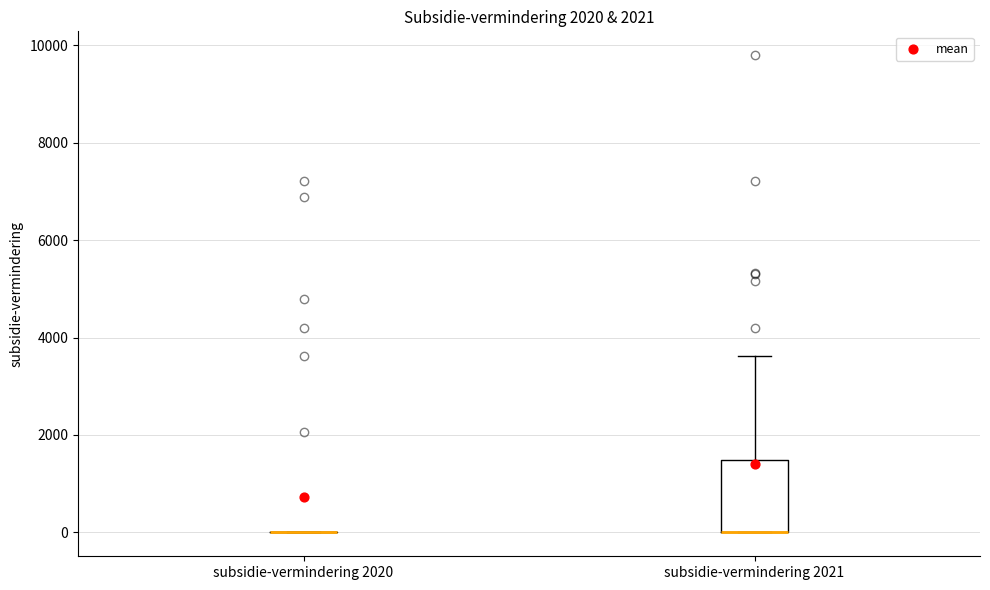

Which box is the tallest, from its lower edge to its upper edge?

subsidie-vermindering 2021